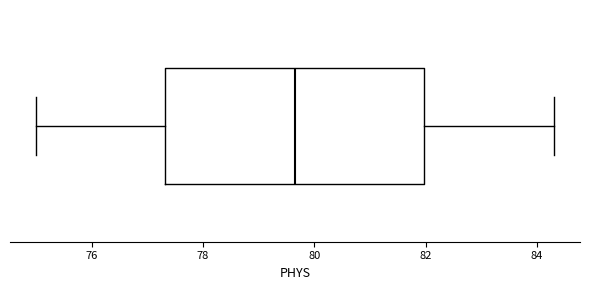

Read this box plot against the x-axis: the position of the median line, the range covered by the box, and the ends of both whiskers. The values are not printed on the chart, so give them approximately, as read against the axis.

median 79.6, box 77.4 to 82.0, whiskers 75.0 to 84.4